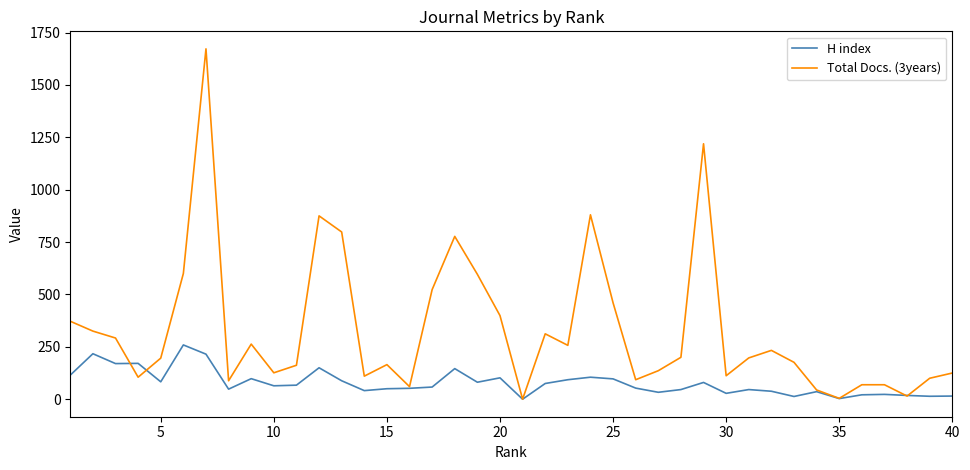

Which series has the widest spread of values?

Total Docs. (3years)